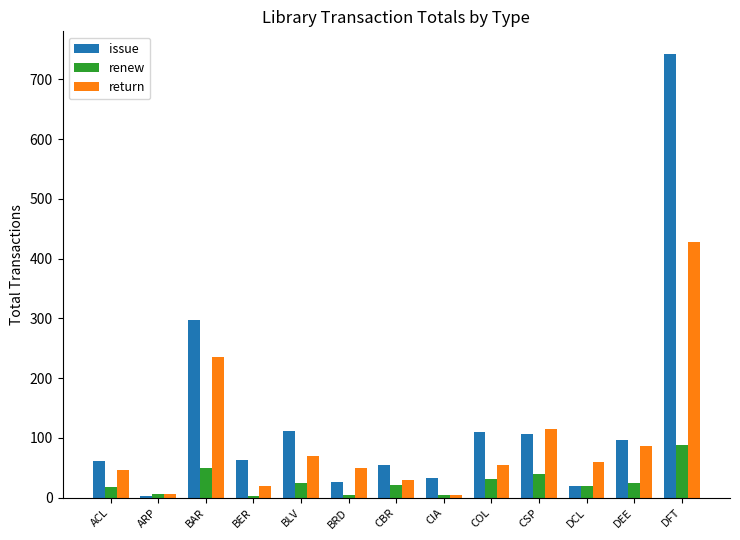

What is the total value across all series at BLV?

204